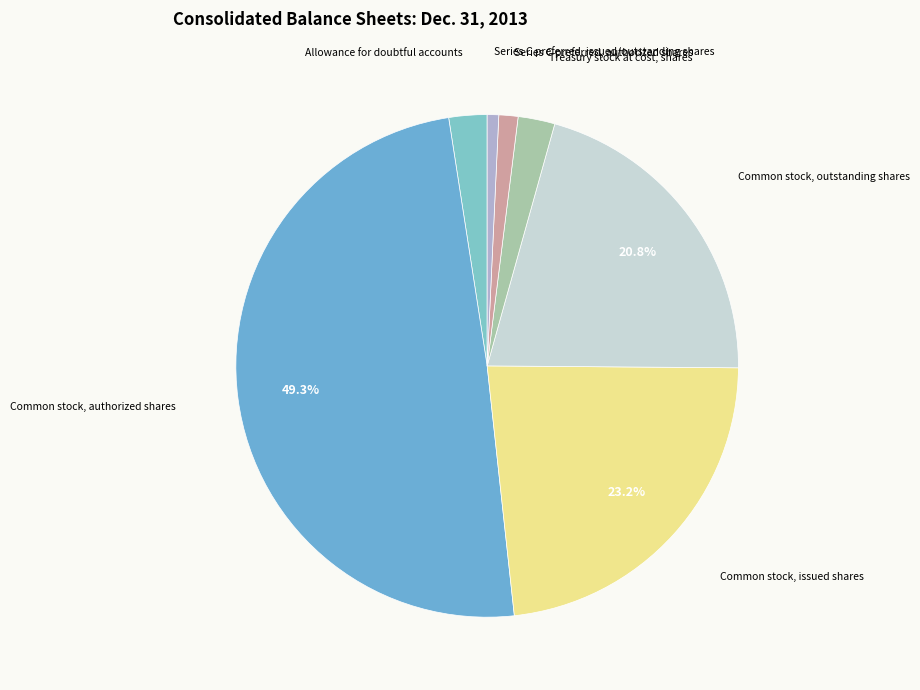

Rank the categories by value from lowest to highest.

Series C preferred, issued/outstanding shares, Series C preferred, authorized shares, Treasury stock at cost, shares, Allowance for doubtful accounts, Common stock, outstanding shares, Common stock, issued shares, Common stock, authorized shares